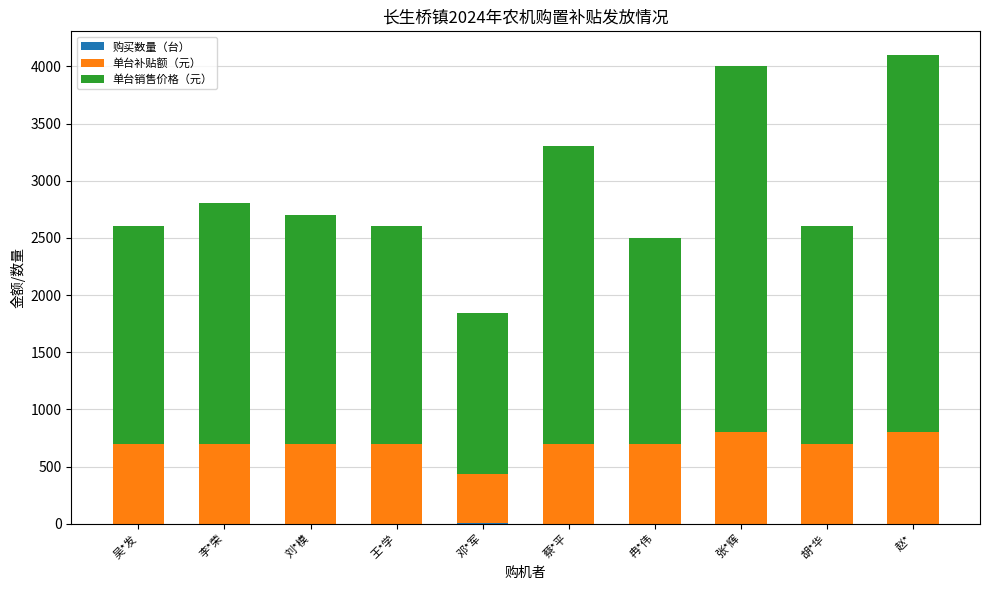

The 购买数量（台） series shows 1 at 李*荣. True or false?

True